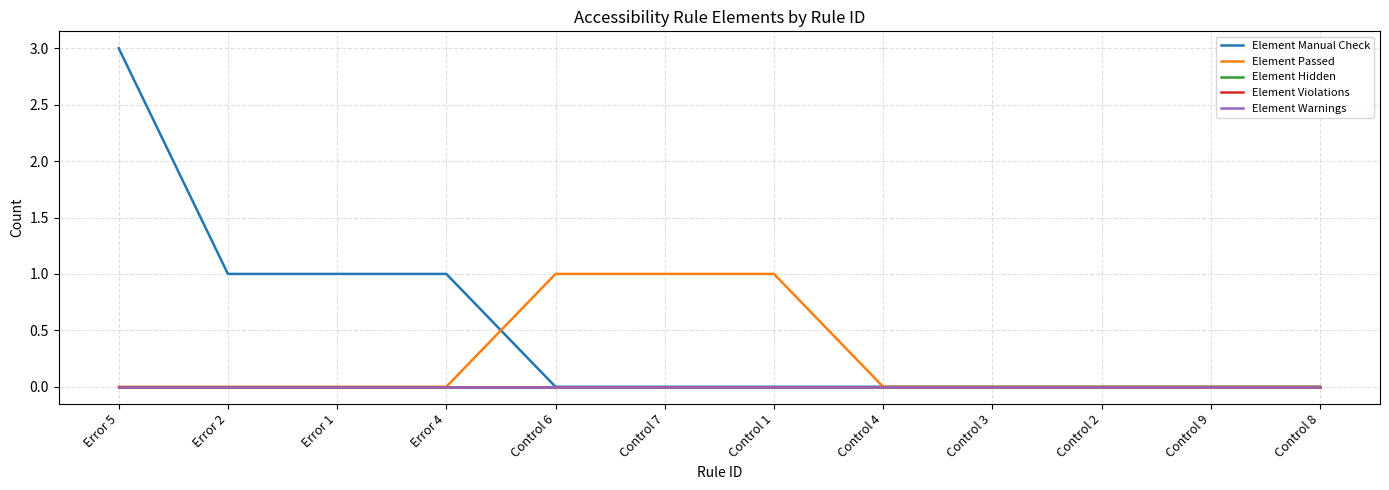

Does the chart display data point markers on the line(s)?

No